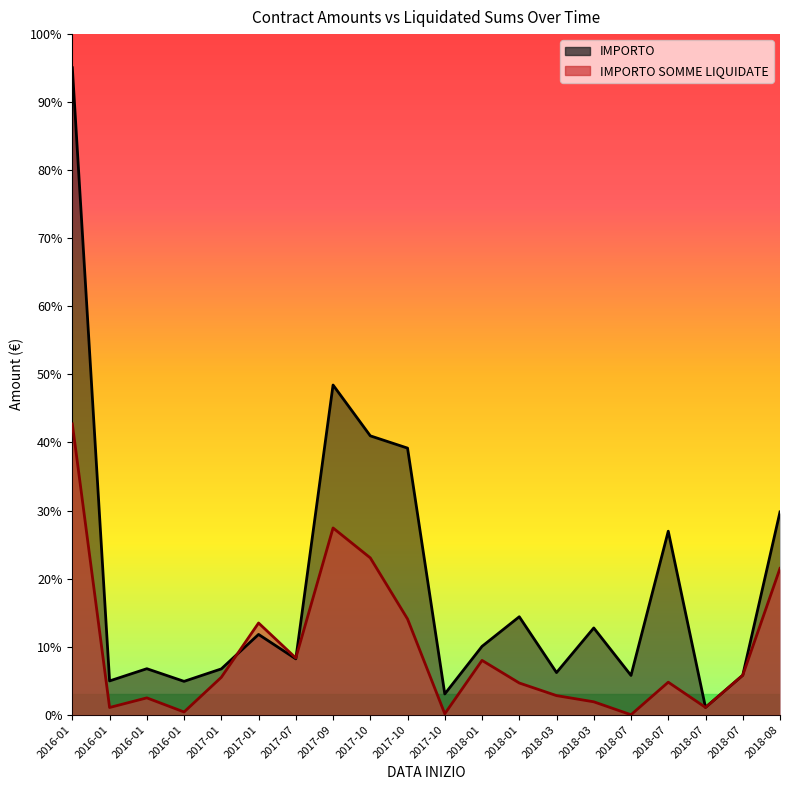

How many data points does each series have?

20